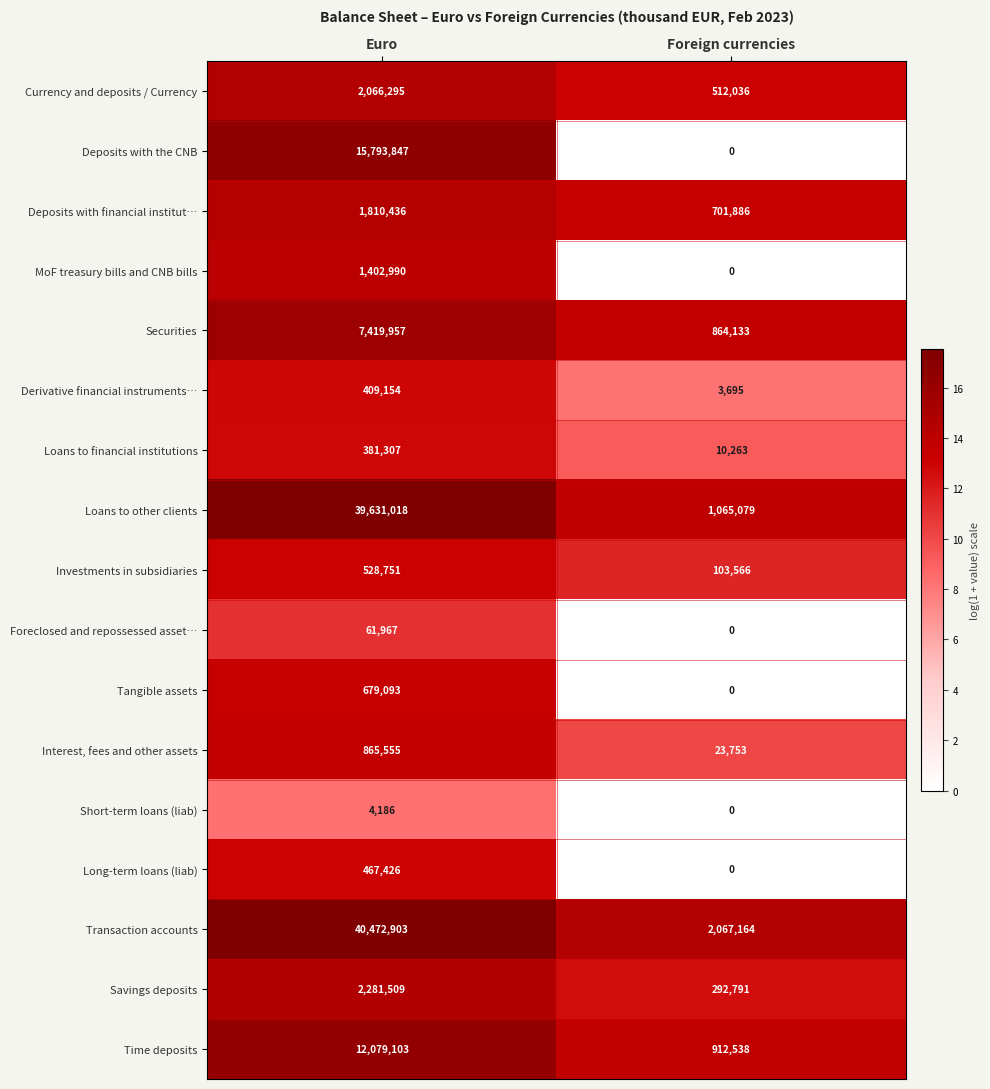

Which series has the largest range (max minus min)?

Loans to other clients